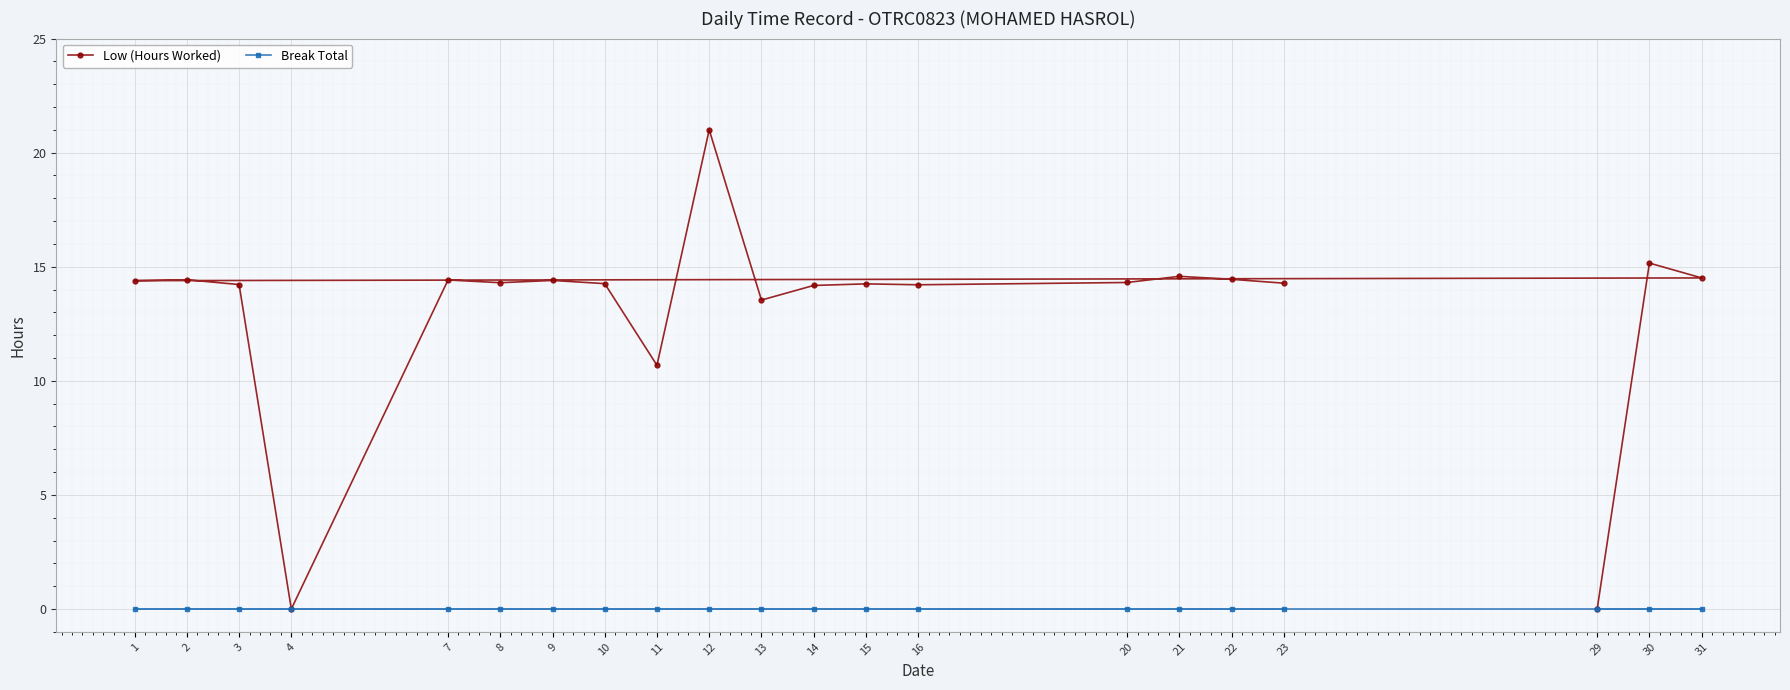

How many series are shown in this chart?

2